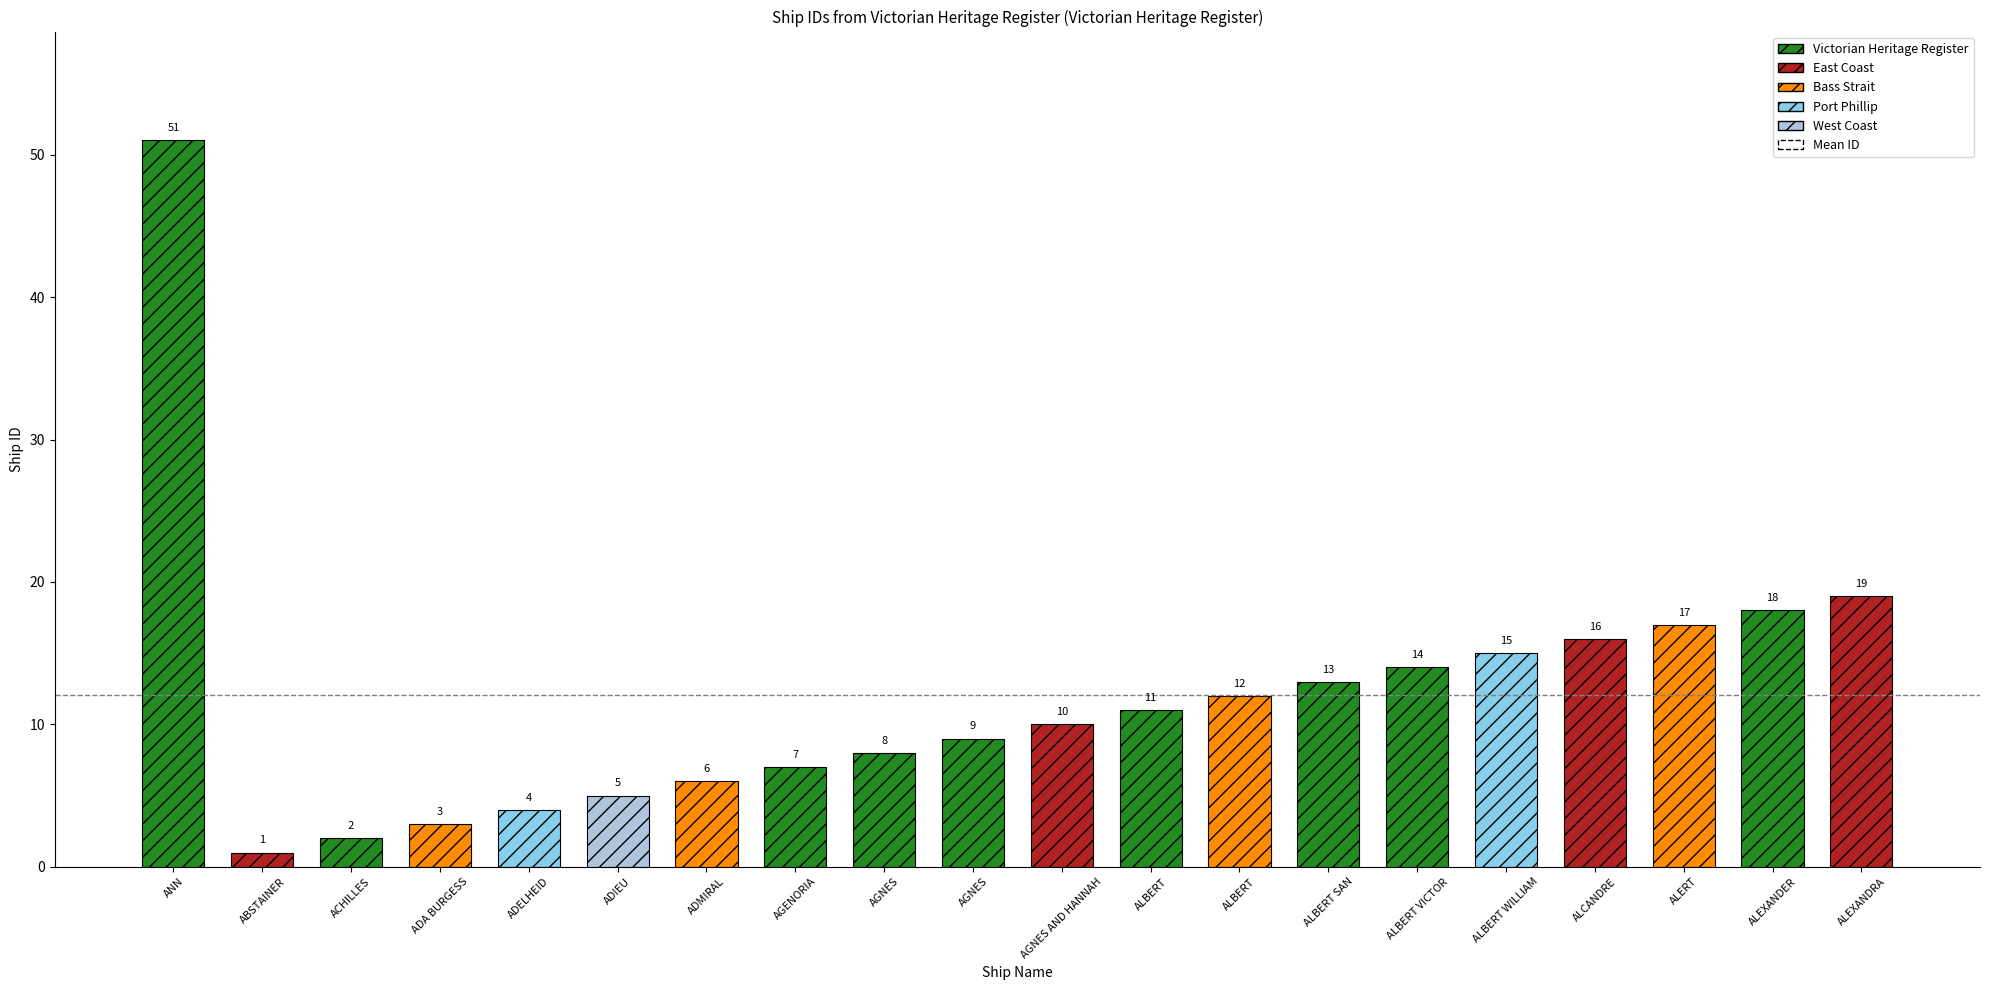

Rank the categories by value from lowest to highest.

ABSTAINER, ACHILLES, ADA BURGESS, ADELHEID, ADIEU, ADMIRAL, AGENORIA, AGNES, AGNES, AGNES AND HANNAH, ALBERT, ALBERT, ALBERT SAN, ALBERT VICTOR, ALBERT WILLIAM, ALCANDRE, ALERT, ALEXANDER, ALEXANDRA, ANN